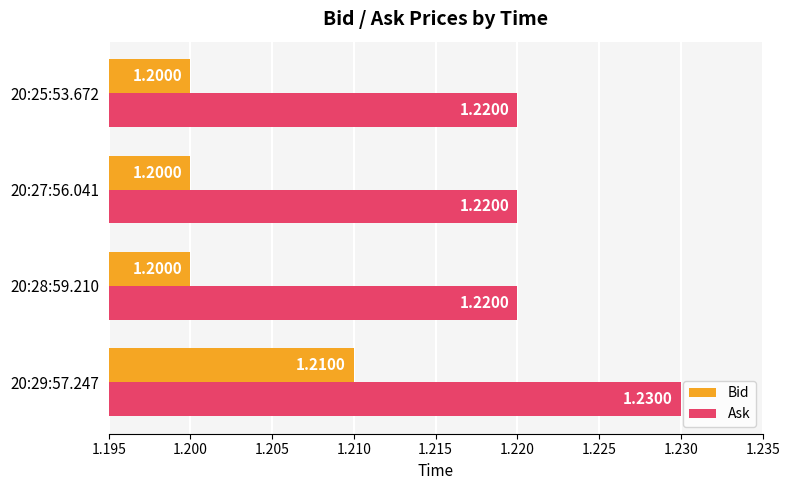

Which series has the largest total across all categories?

Ask